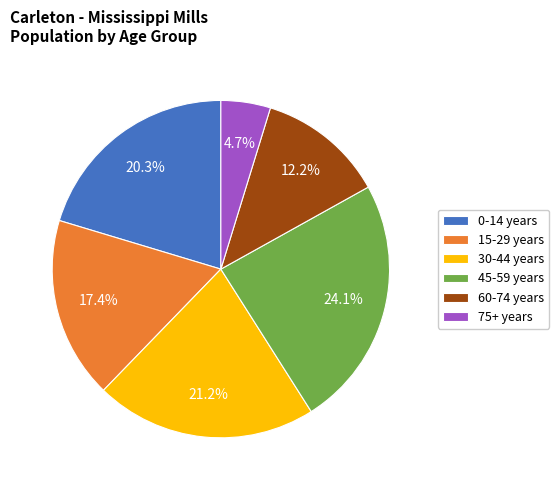

Between 30-44 years and 75+ years, which is larger?

30-44 years